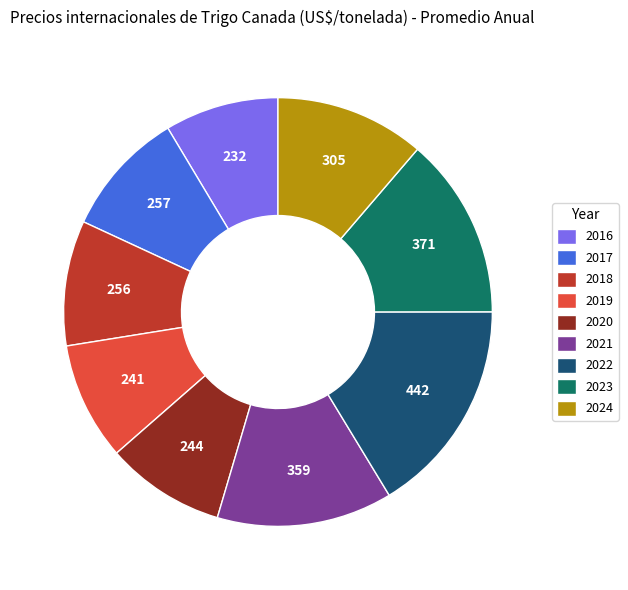

True or false: 2020 accounts for 3% of the total.

False